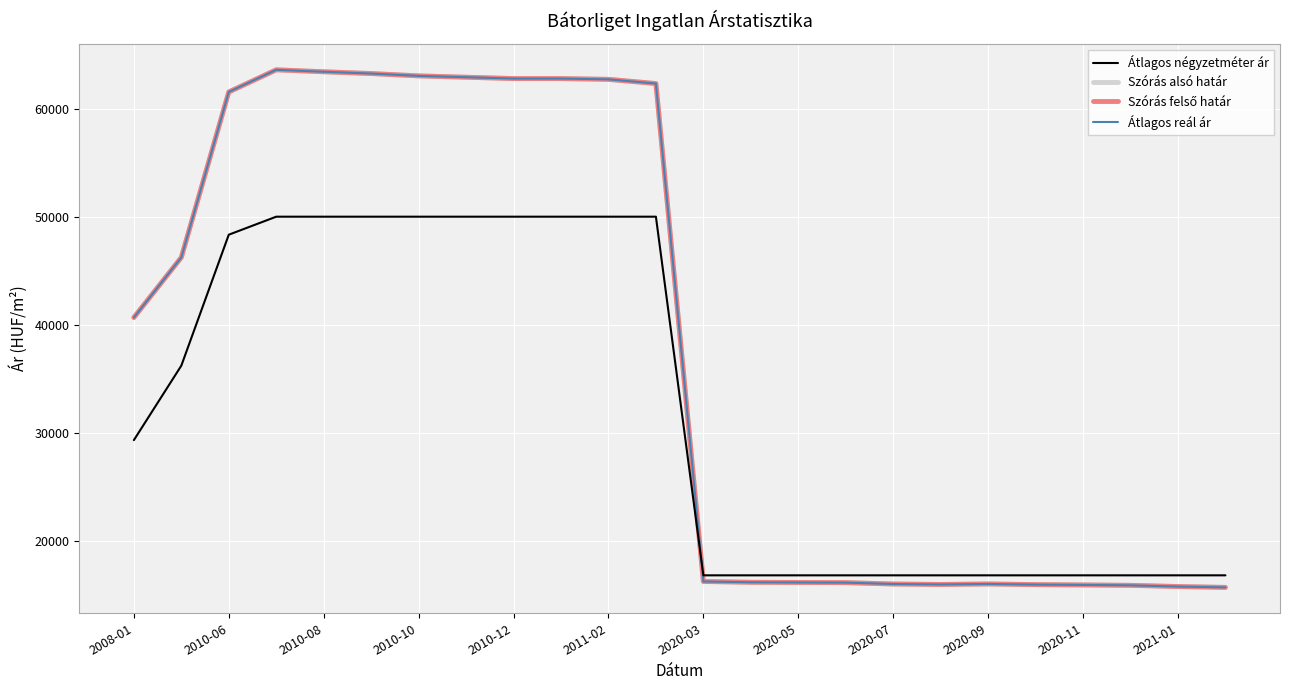

What is the lowest value of the Szórás felső határ series?

15689